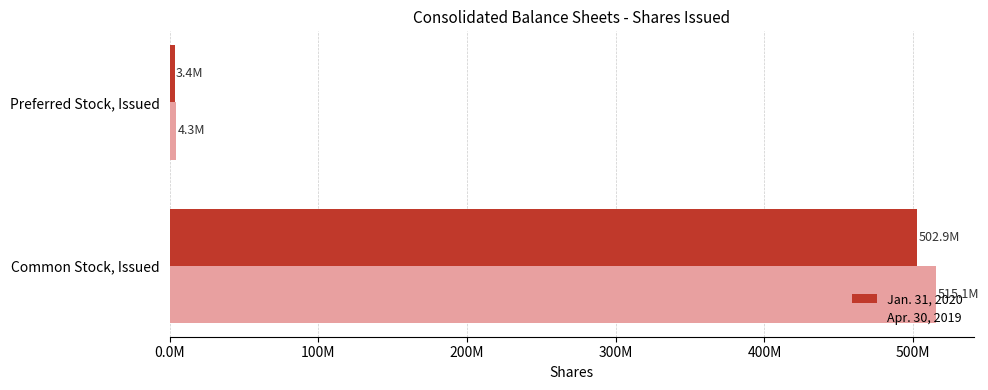

What is the difference between the maximum and minimum values in the Apr. 30, 2019 series?

510774596